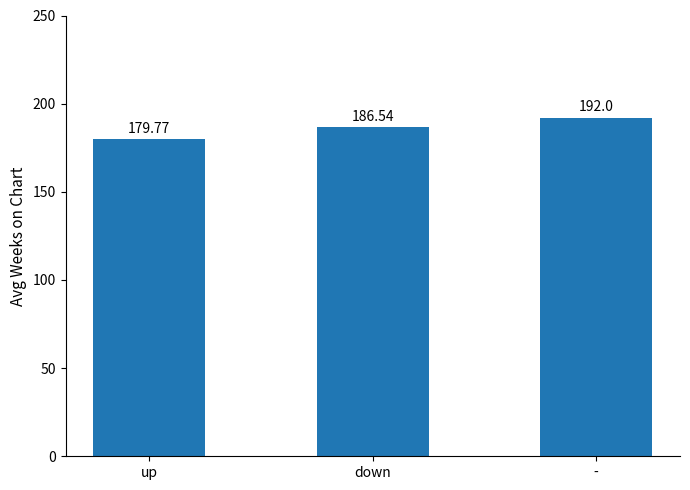

Is it true that the value at - is 192.0?

True